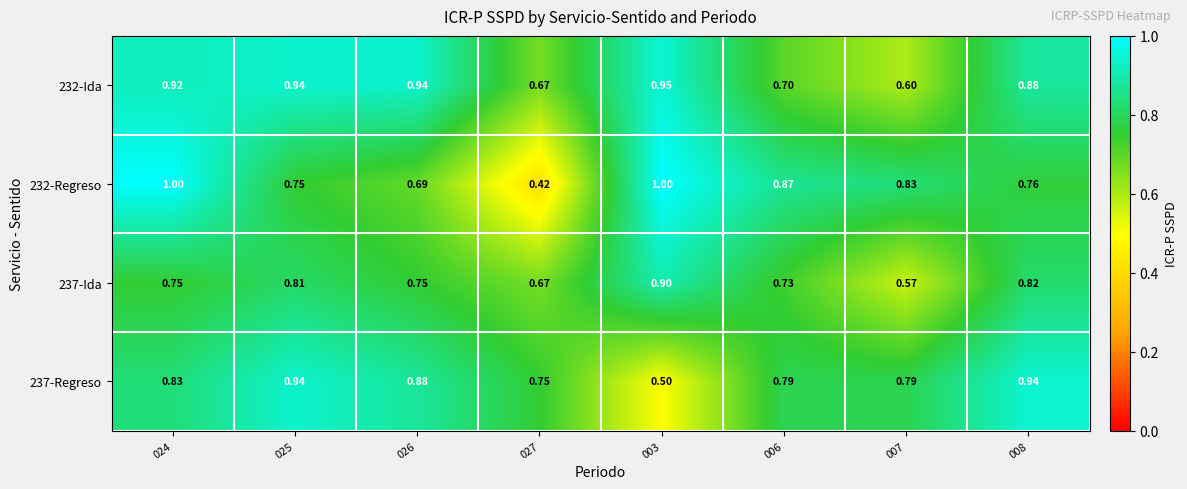

Is the value of 232-Regreso at 025 greater than the value of 237-Regreso at 007?

No